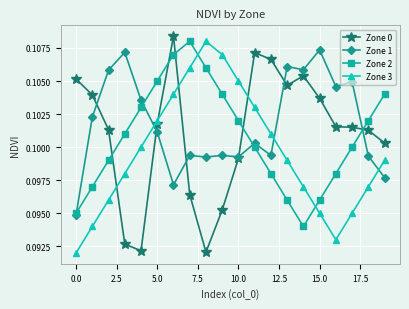

How many interior local valleys does the Zone 2 series have?

1